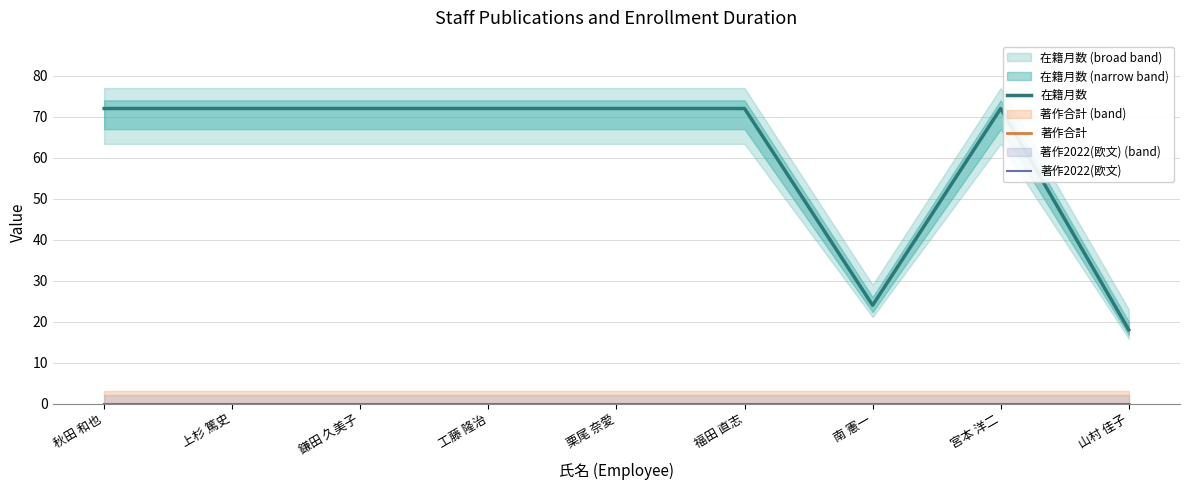

Reading left to right, extract all data points from this chart.

在籍月数: 72	72	72	72	72	72	24	72	18
著作合計: 0	0	0	0	0	0	0	0	0
著作2022(欧文): 0	0	0	0	0	0	0	0	0